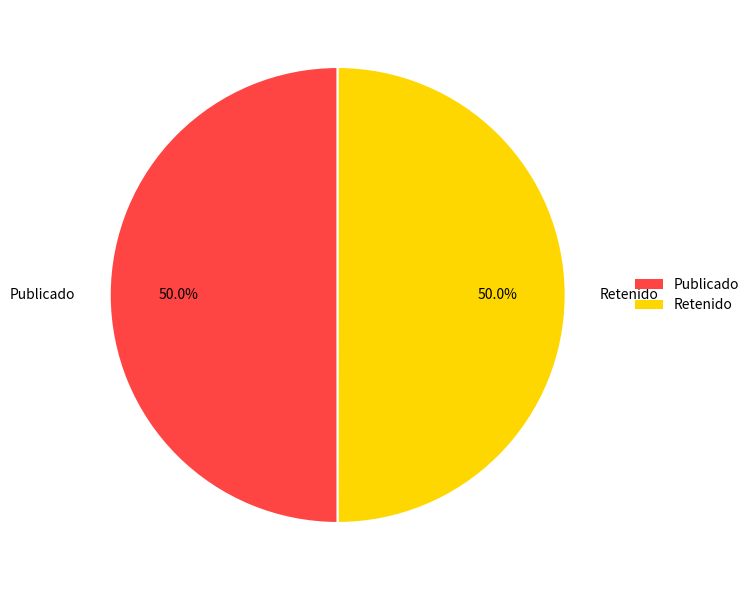

What is the ratio of the value at Publicado to the value at Retenido?

1.0